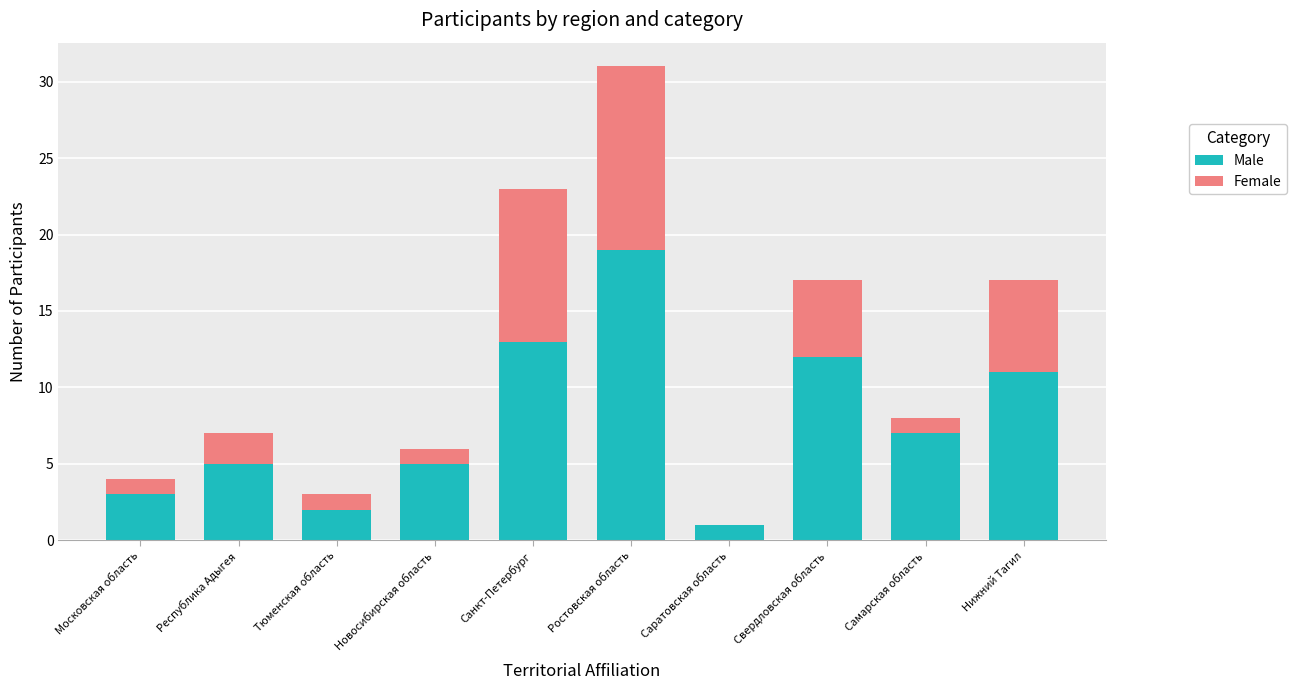

The Male series shows 3 at Московская область. True or false?

True